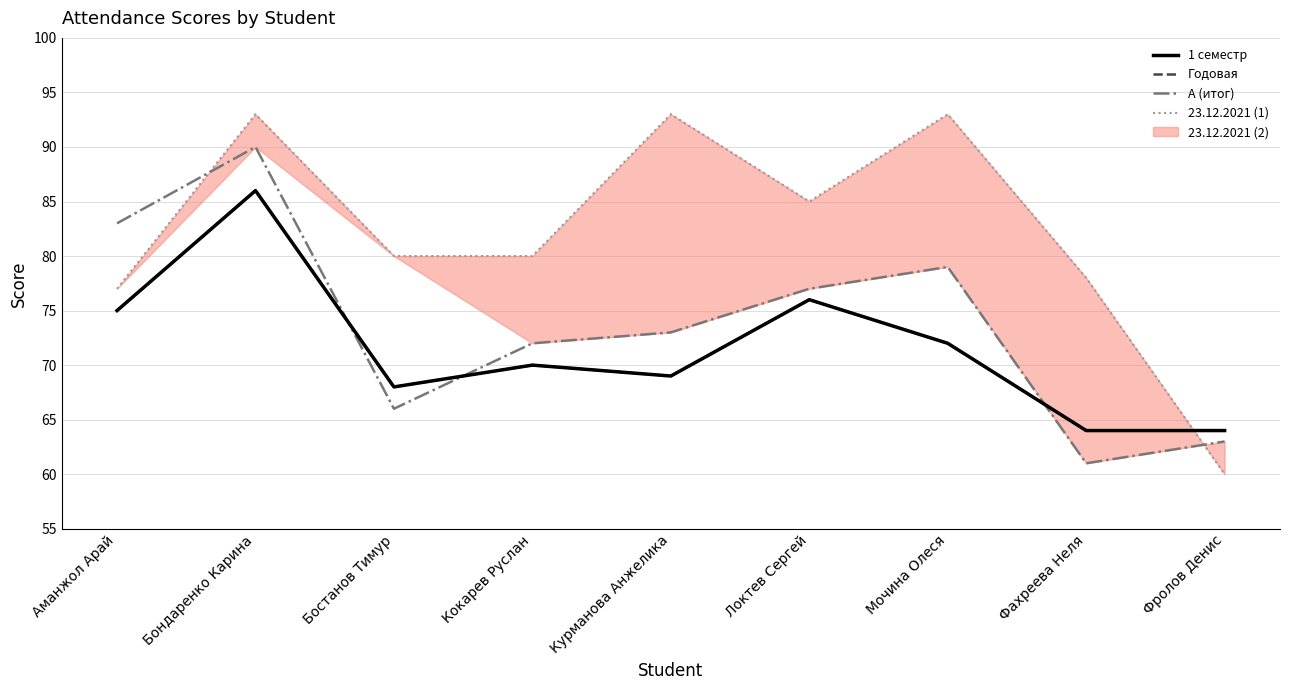

What is the label of the 2nd point from the left?

Бондаренко Карина